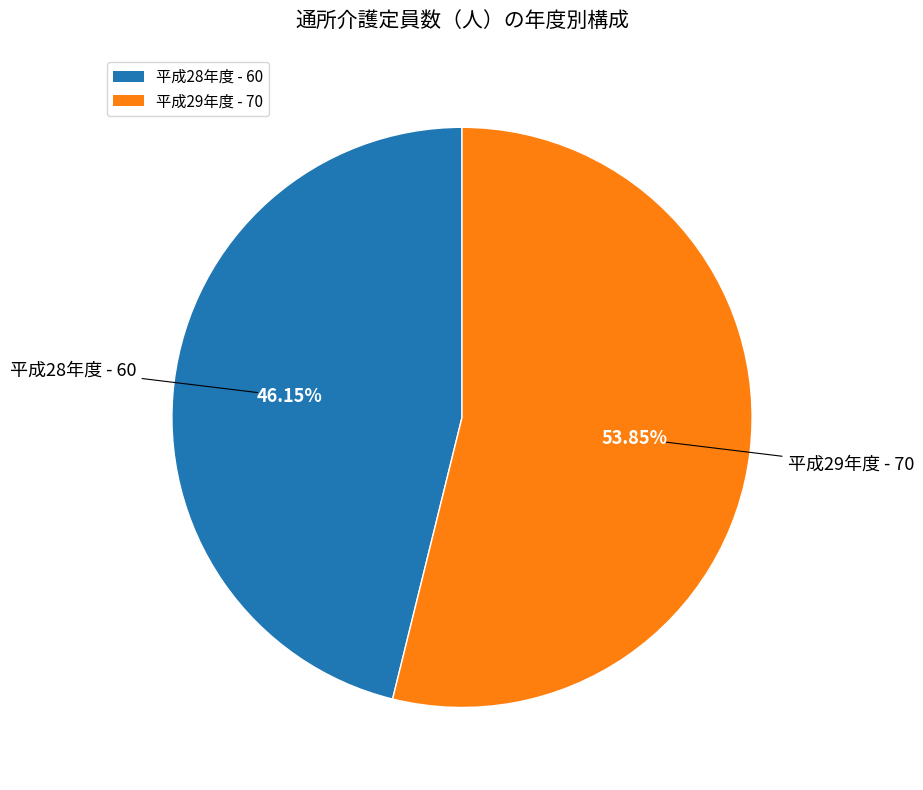

Is the sum of 平成28年度 - 60 and 平成29年度 - 70 greater than half?

Yes